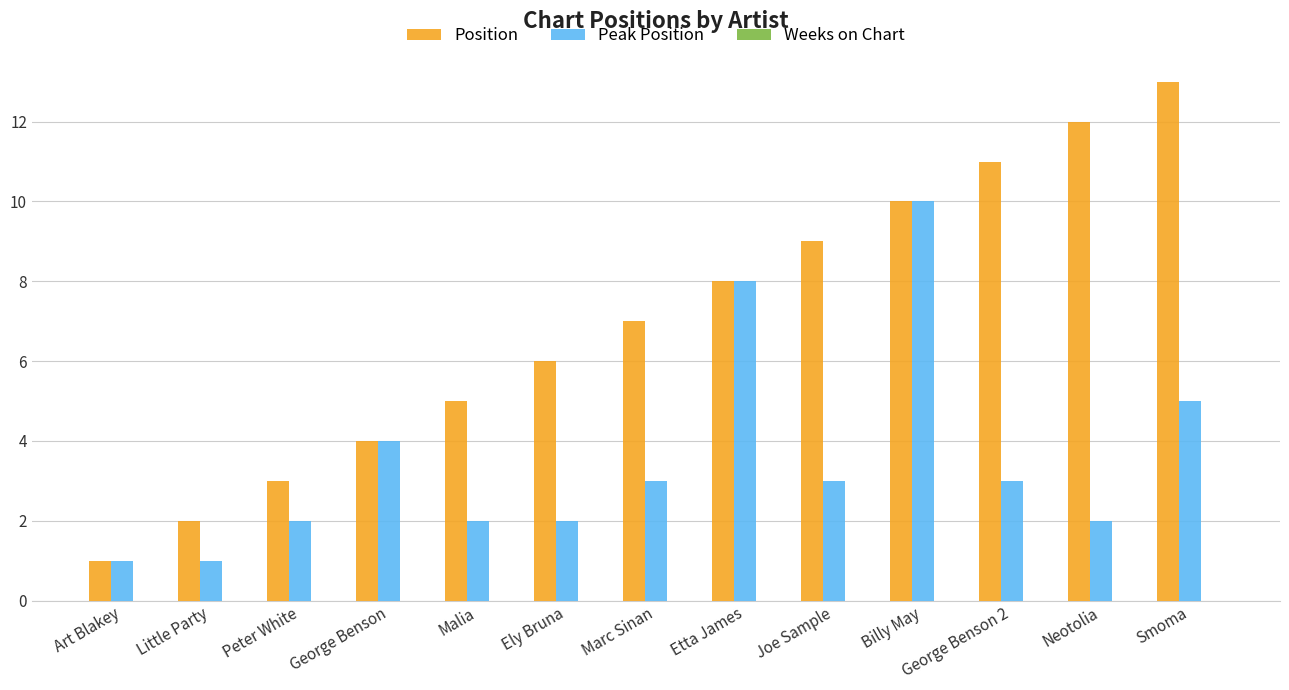

Where is Peak Position nearest to the value 5?

Smoma